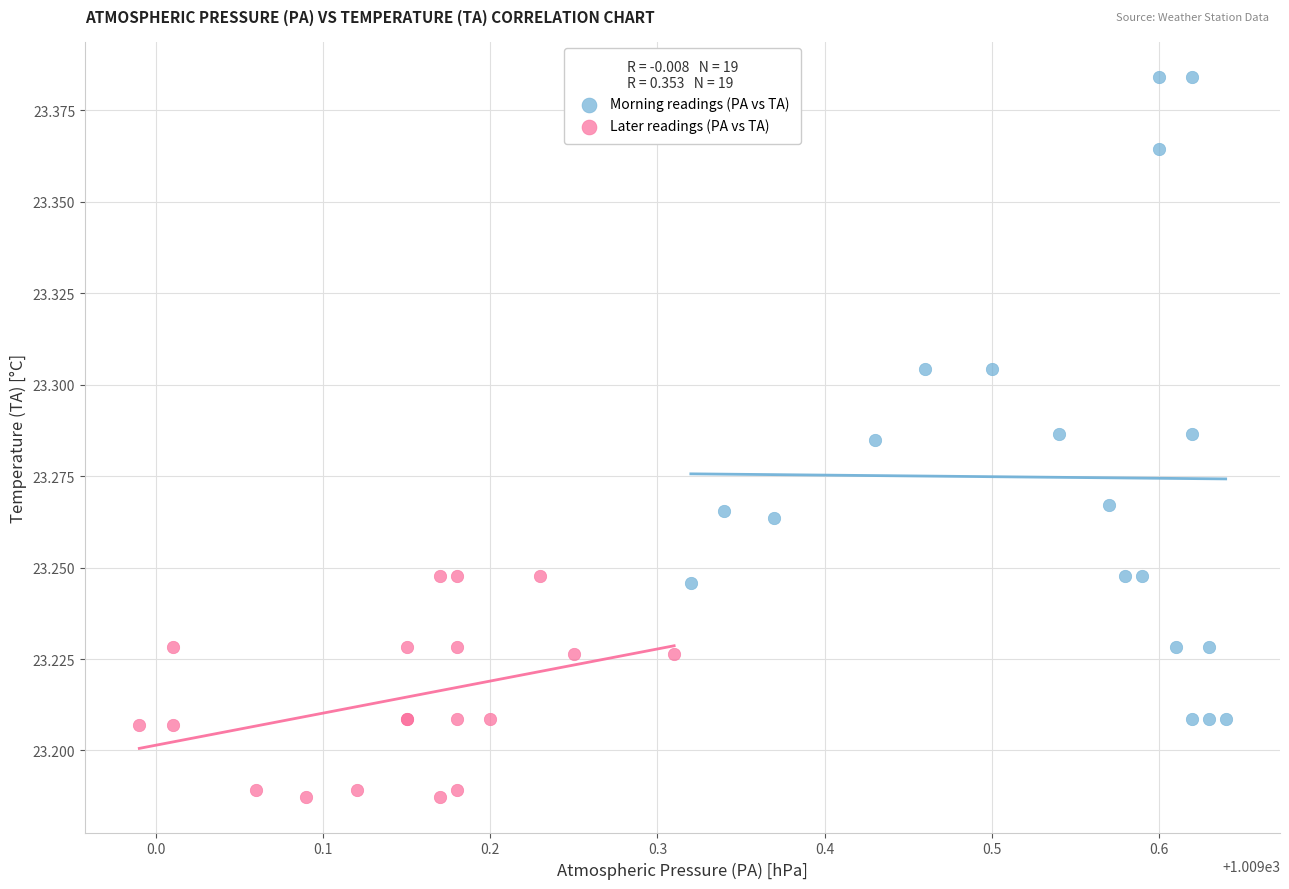

Which series has the largest Y range (max minus min)?

Morning readings (PA vs TA)